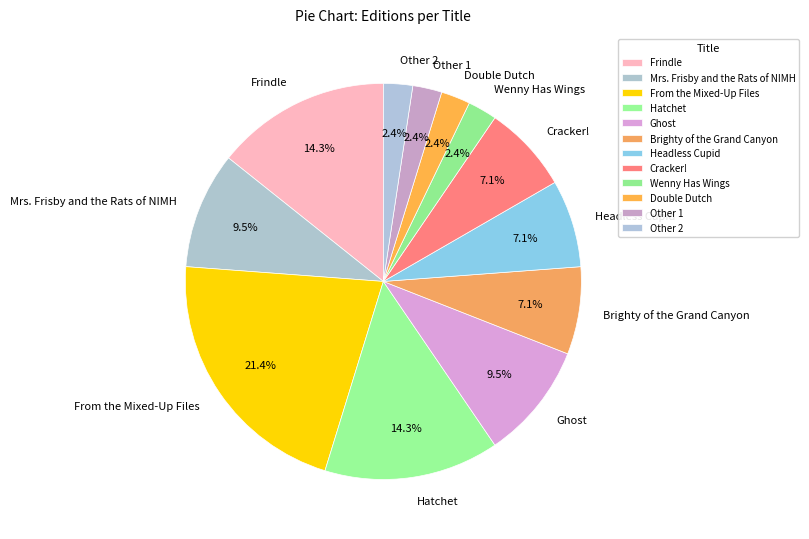

Which category has the biggest portion of the pie?

From the Mixed-Up Files